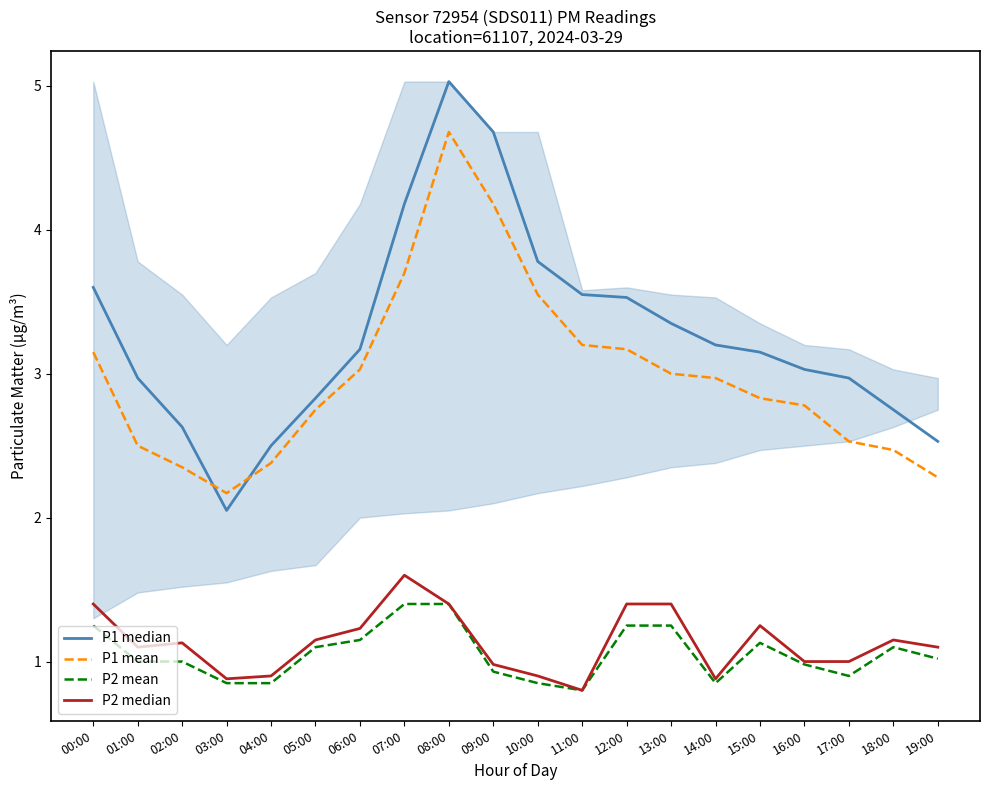

At which category is the sum across all series the highest?

08:00